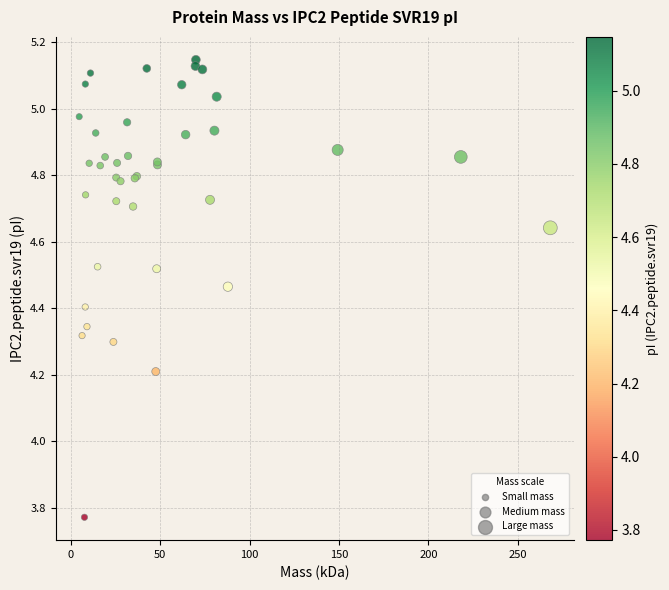

What Y value in the scatter plot is closest to 4?

4.2